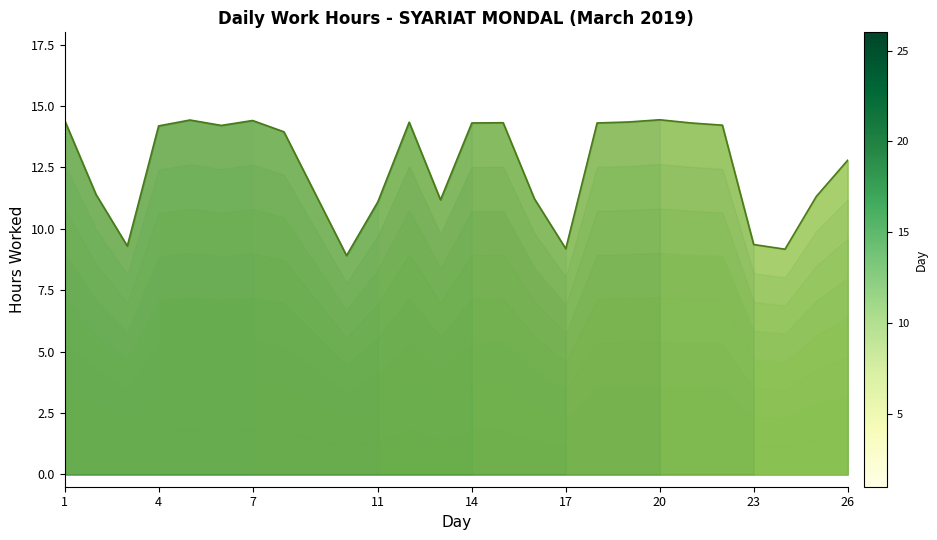

How many distinct data groups are displayed?

1